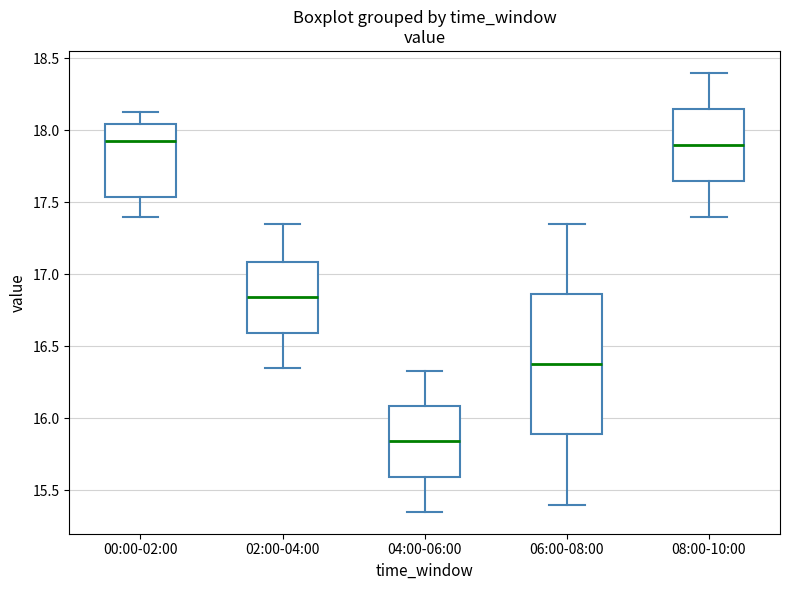

Reading left to right, read every box against the y-axis: the position of its median line, the range the box covers, and the ends of its whiskers. The values are not printed on the chart, so give them approximately, as read against the axis.

00:00-02:00: median 17.95, box 17.55 to 18.05, whiskers 17.40 to 18.15
02:00-04:00: median 16.85, box 16.60 to 17.10, whiskers 16.35 to 17.35
04:00-06:00: median 15.85, box 15.60 to 16.10, whiskers 15.35 to 16.35
06:00-08:00: median 16.40, box 15.90 to 16.85, whiskers 15.40 to 17.35
08:00-10:00: median 17.90, box 17.65 to 18.15, whiskers 17.40 to 18.40